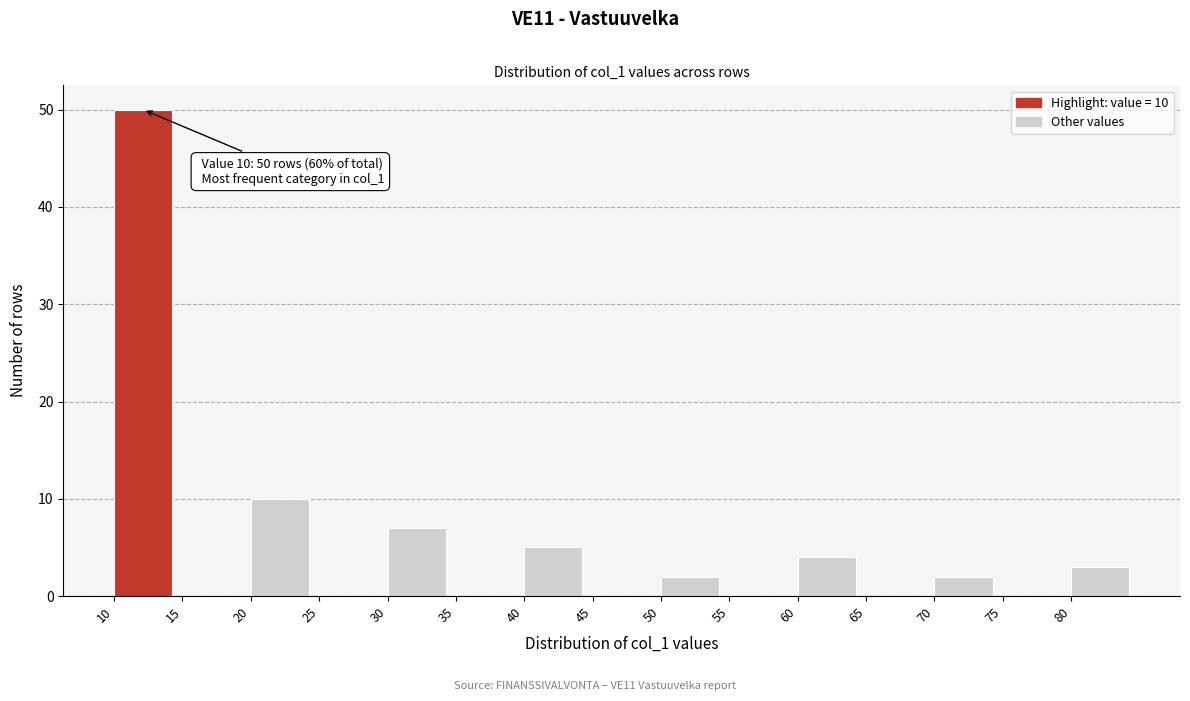

Which range on the x-axis has the tallest bar?

10 to 15